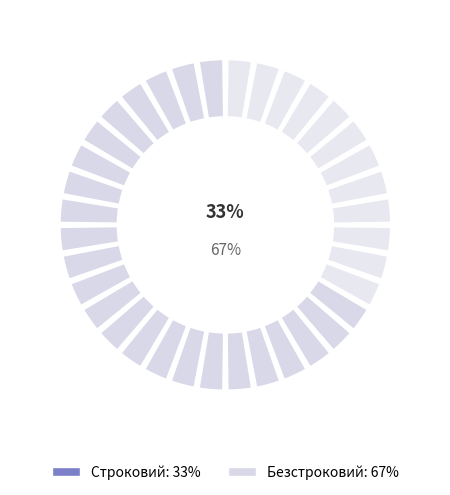

Rank the categories by value from highest to lowest.

Безстроковий, Строковий